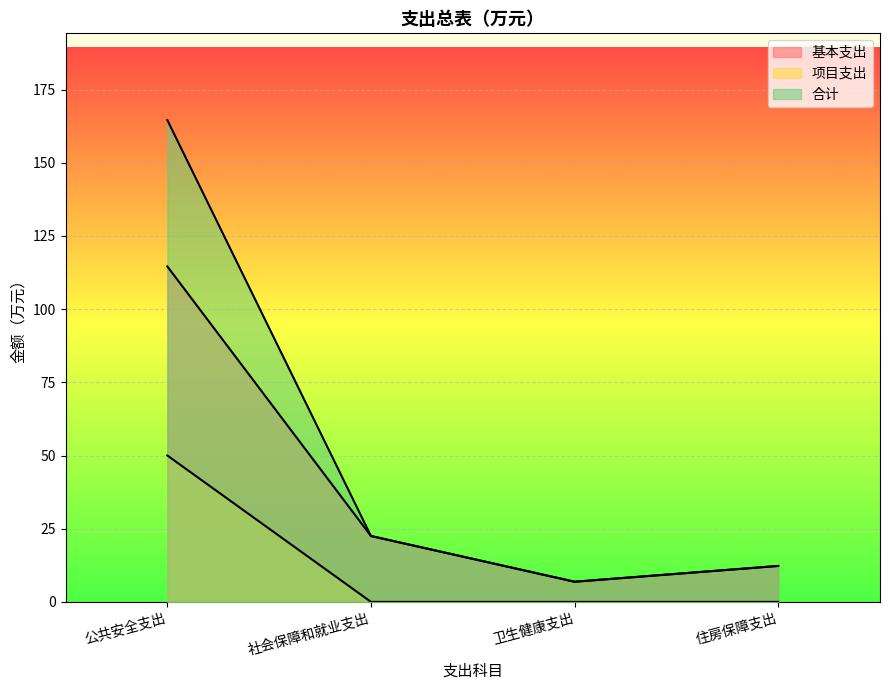

Is the value of 项目支出 at 公共安全支出 greater than the value of 合计 at 住房保障支出?

Yes